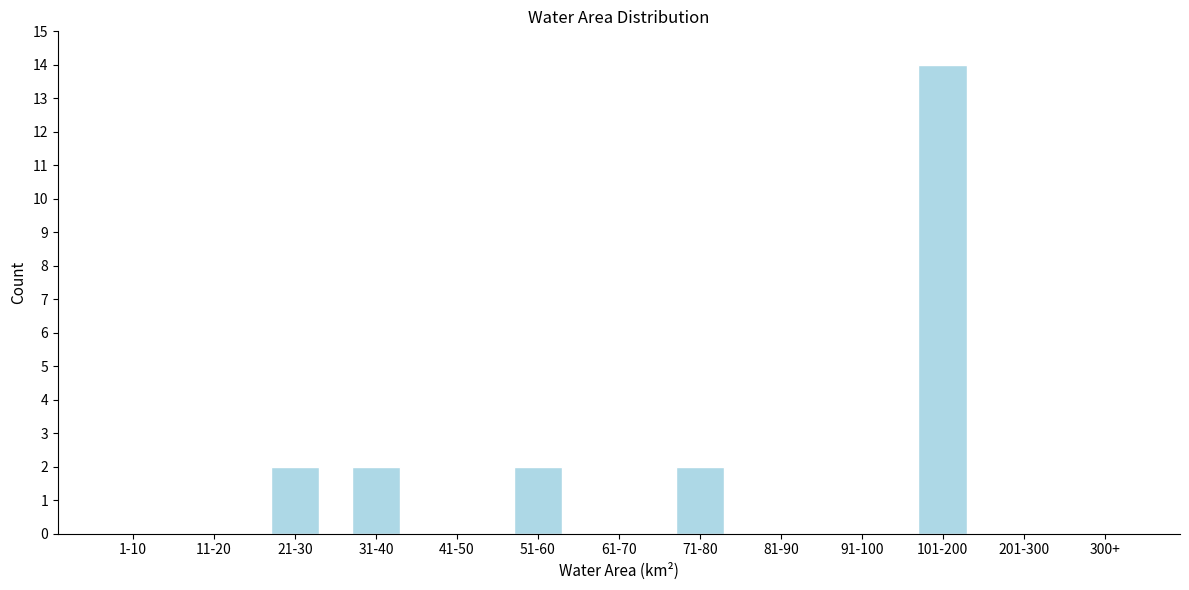

Reading right to left, list all the values displayed in this chart.

300+=0	201-300=0	101-200=14	91-100=0	81-90=0	71-80=2	61-70=0	51-60=2	41-50=0	31-40=2	21-30=2	11-20=0	1-10=0